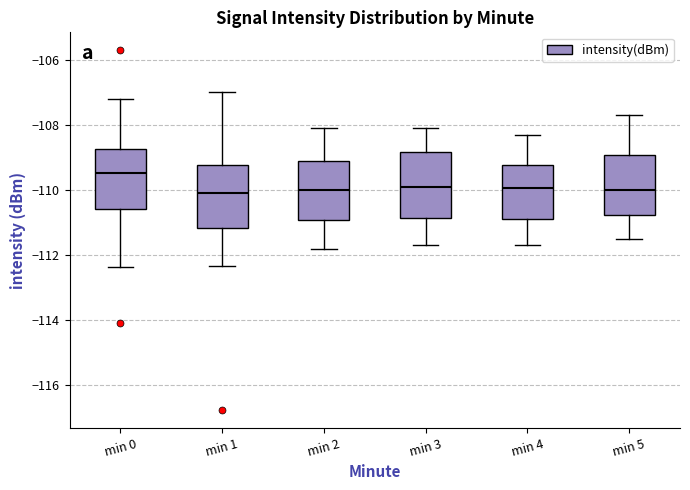

Which box has the highest median line?

min 0